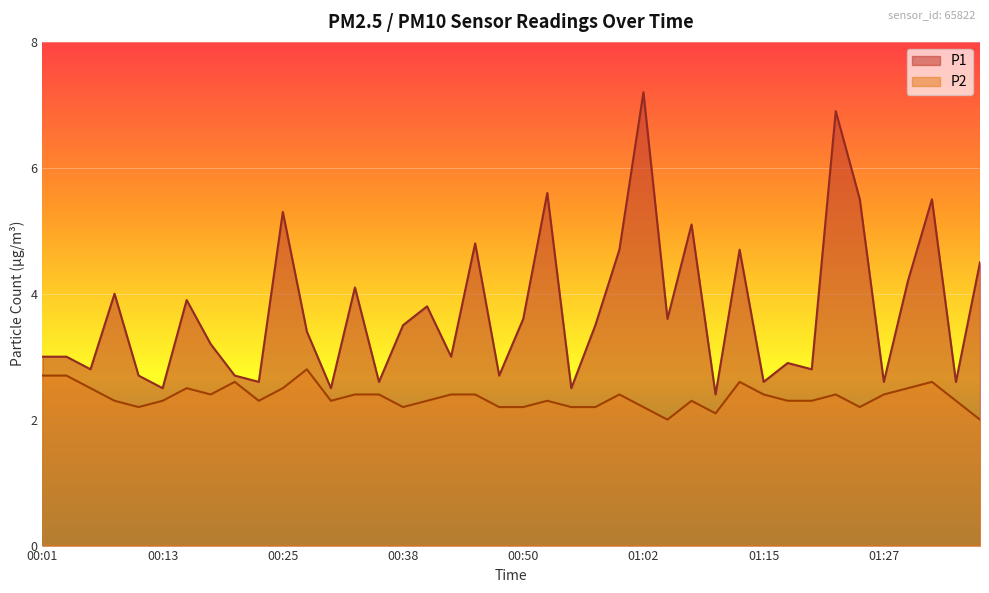

What is the value of the P2 point at the 34th from the left?

2.4